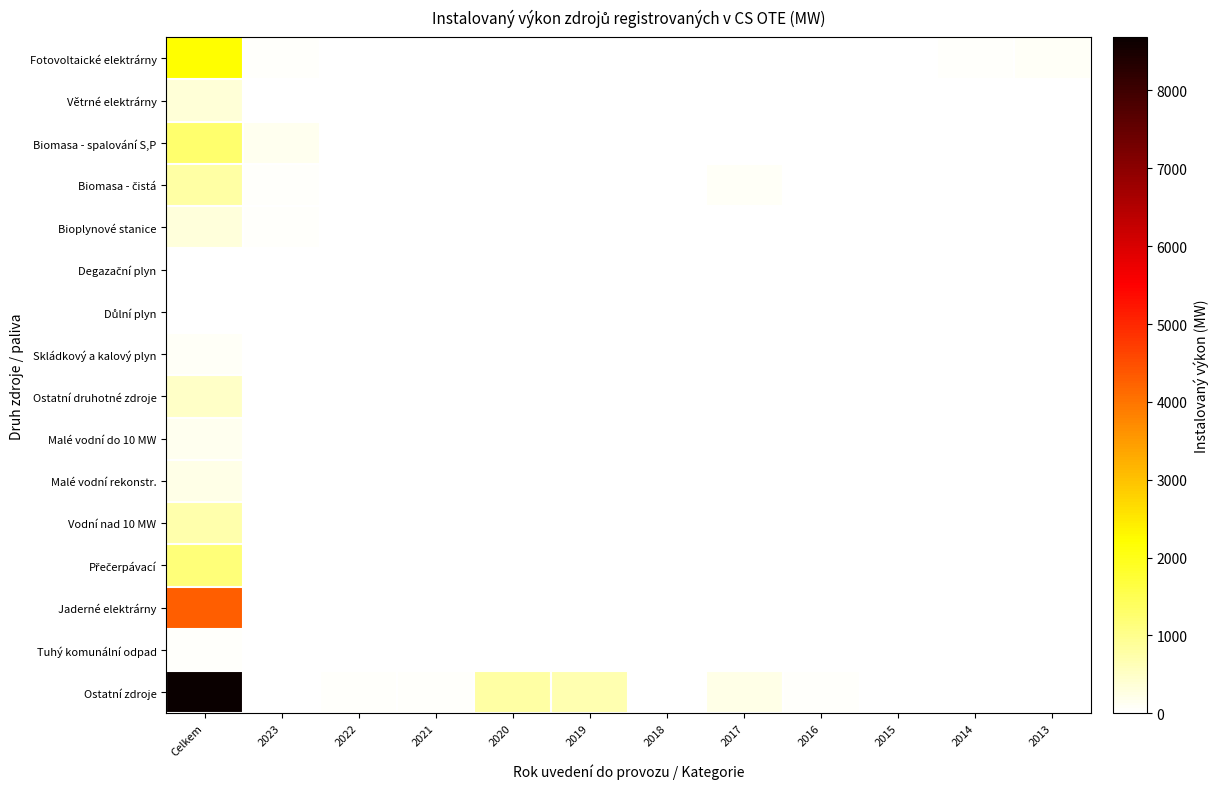

Rank the series by their maximum value, from lowest to highest.

Degazační plyn, Důlní plyn, Tuhý komunální odpad, Skládkový a kalový plyn, Malé vodní do 10 MW, Malé vodní rekonstr., Bioplynové stanice, Větrné elektrárny, Ostatní druhotné zdroje, Vodní nad 10 MW, Biomasa - čistá, Přečerpávací, Biomasa - spalování S,P, Fotovoltaické elektrárny, Jaderné elektrárny, Ostatní zdroje